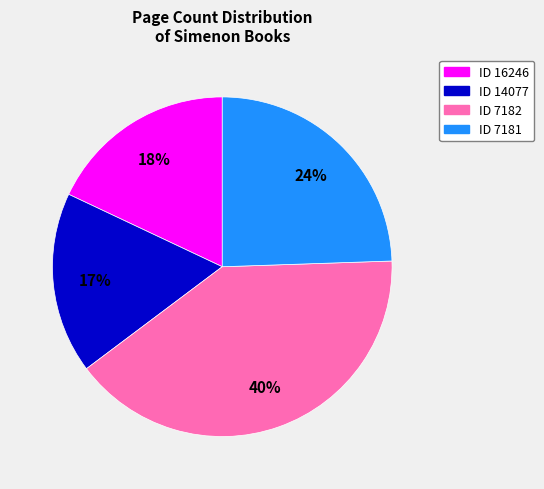

Combined, do ID 7182 and ID 16246 account for over 50%?

Yes